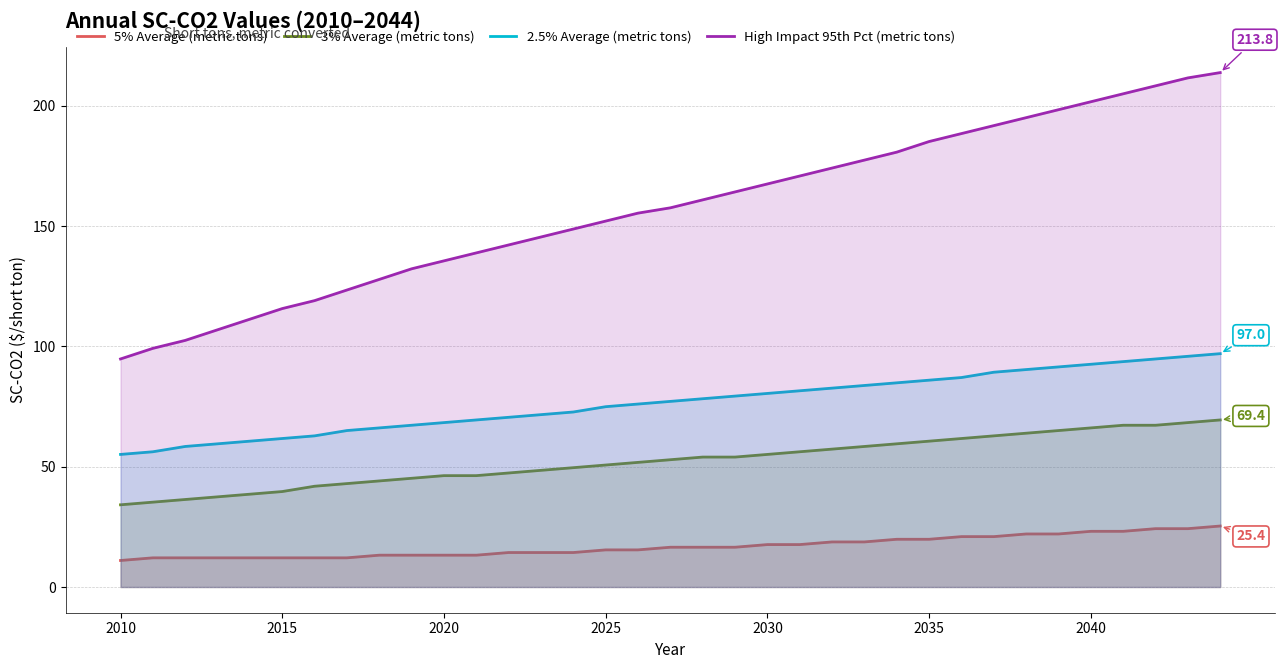

Count the number of categories in the chart.

35